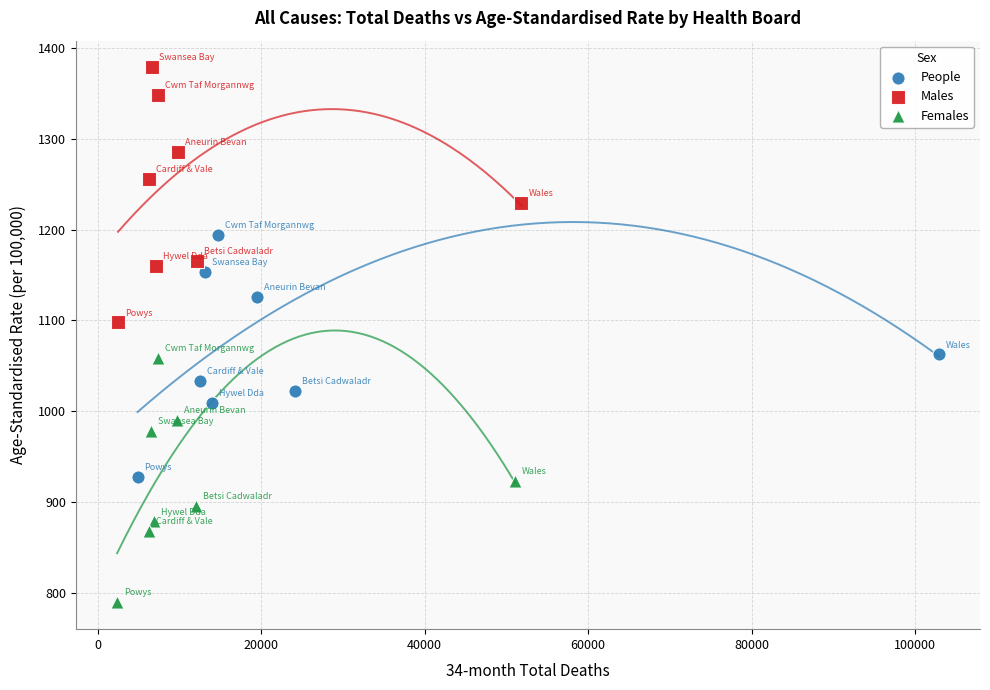

Which series reaches the maximum Y coordinate?

Males